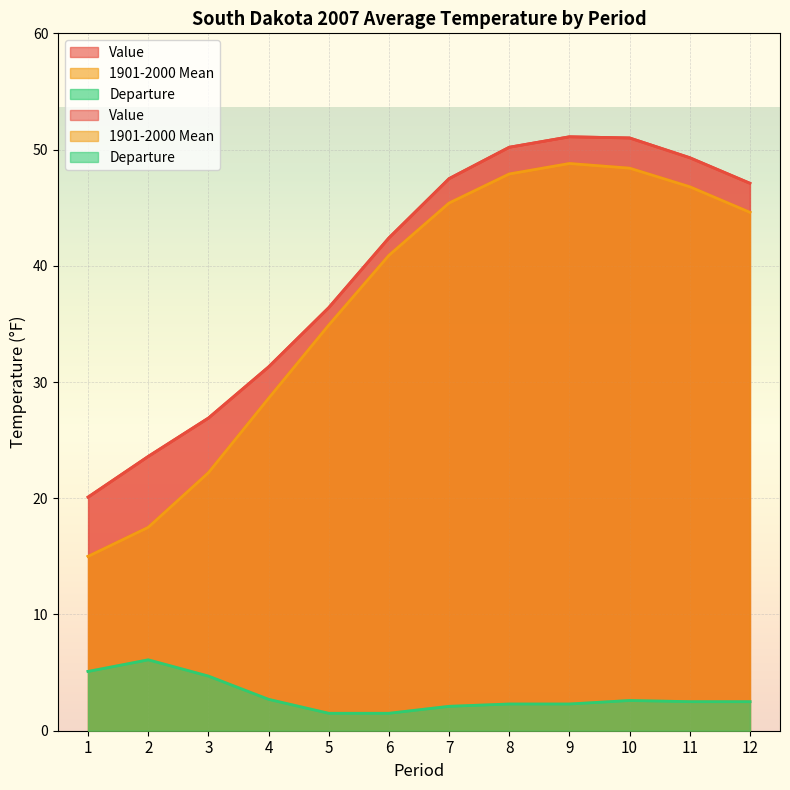

How many values in the Value series are below 47?

6